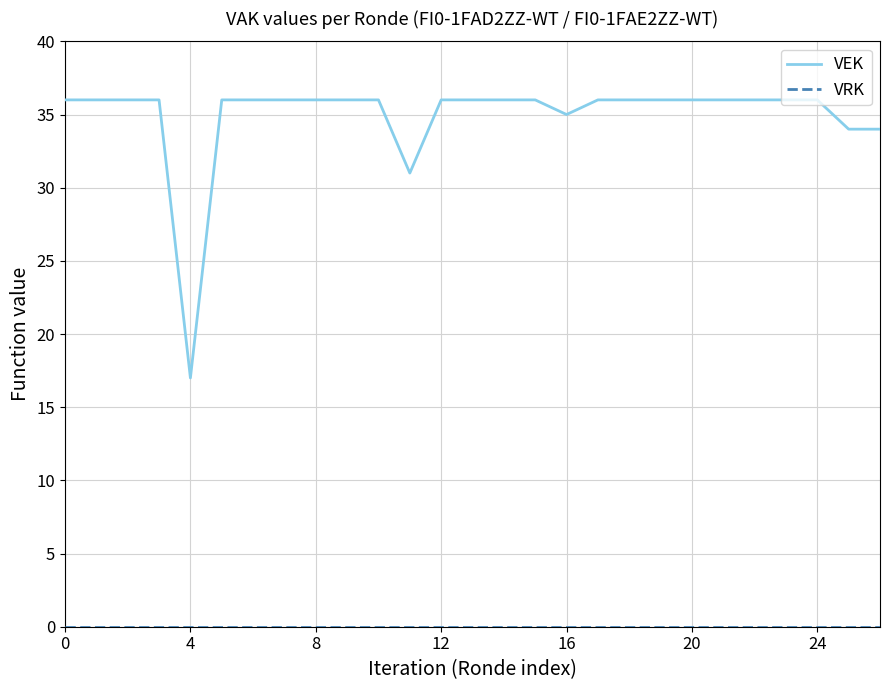

What is the lowest value of the VEK series?

17